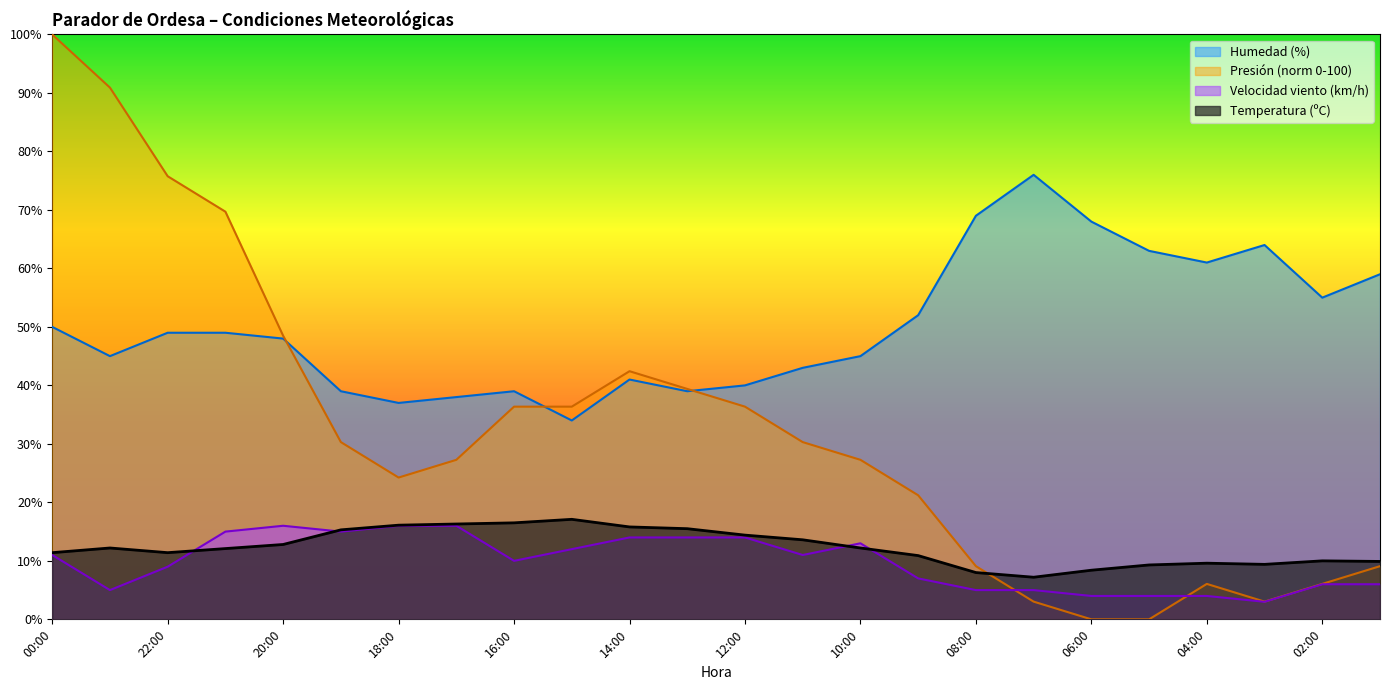

Between which two adjacent categories do Velocidad del viento (km/h) and Presión (hPa) norm first intersect?

08:00 and 07:00